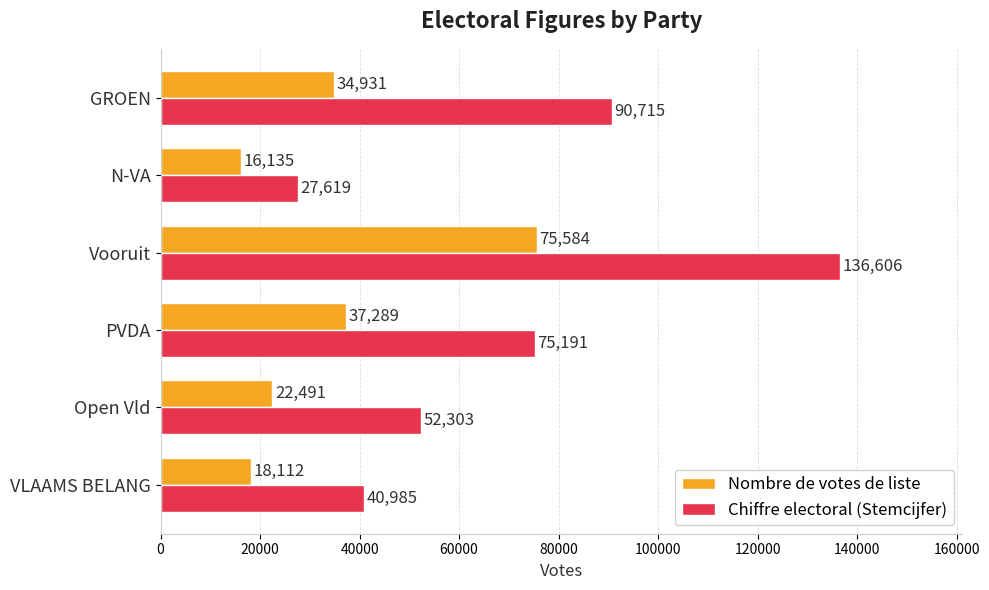

Count the number of data series in this chart.

2